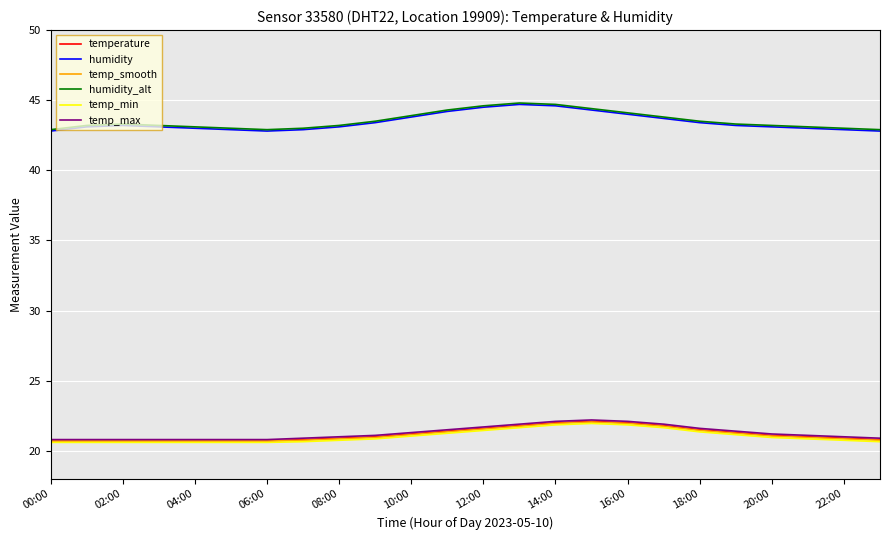

True or false: humidity_alt and temp_smooth cross at least once.

False